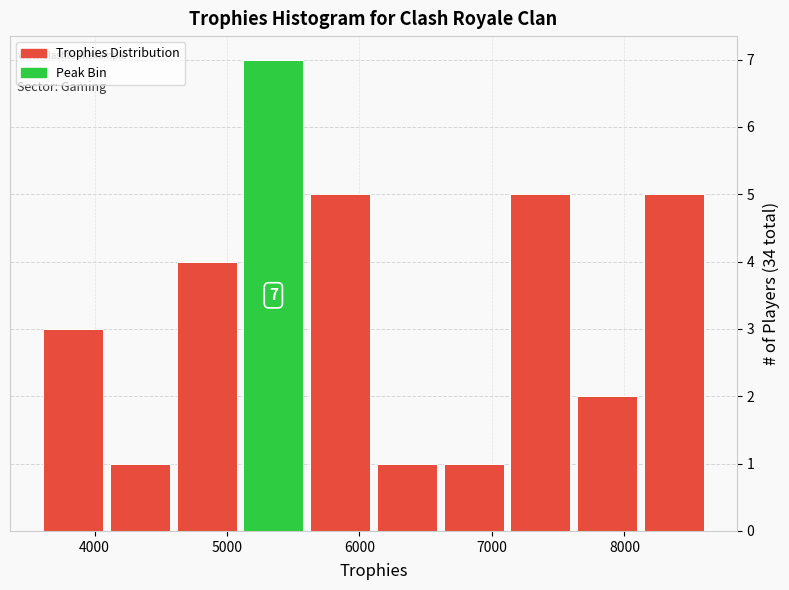

Over which range of the x-axis is the bar tallest?

5100 to 5600